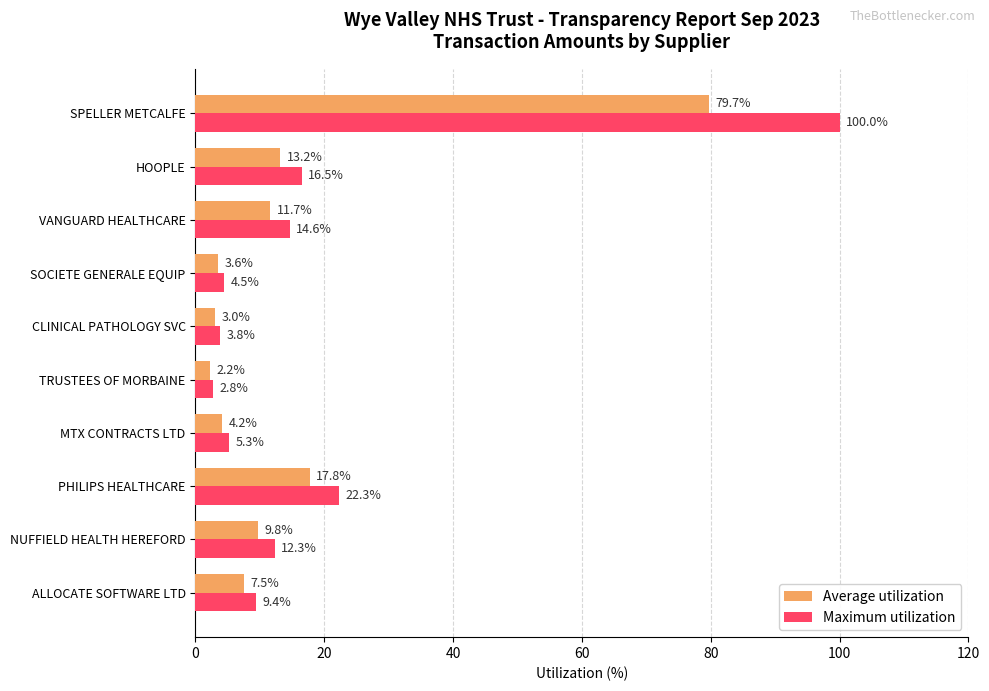

Is the value of Average utilization at TRUSTEES OF MORBAINE greater than the value of Maximum utilization at VANGUARD HEALTHCARE?

No